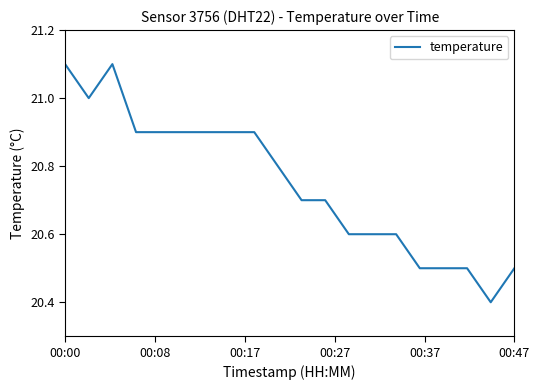

What is the difference between the maximum and minimum values?

0.7